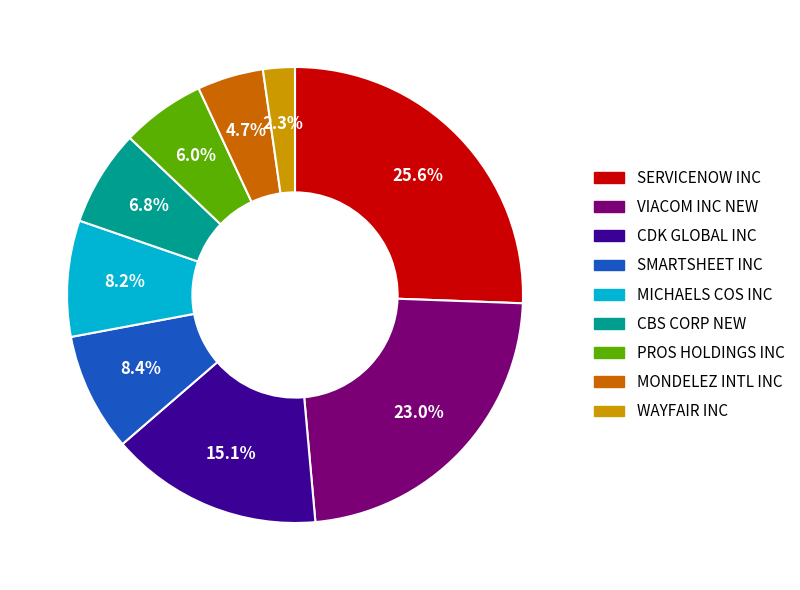

Is it true that WAYFAIR INC is 8% of the pie?

False